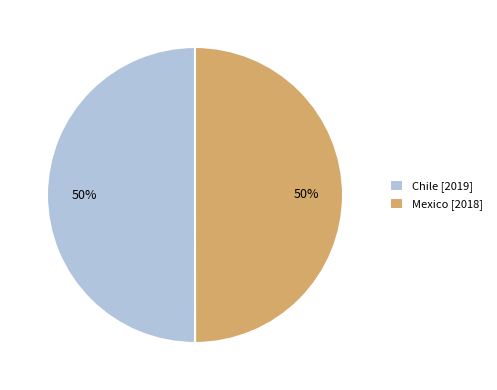

What is the ratio of the value at Mexico [2018] to the value at Chile [2019]?

1.0